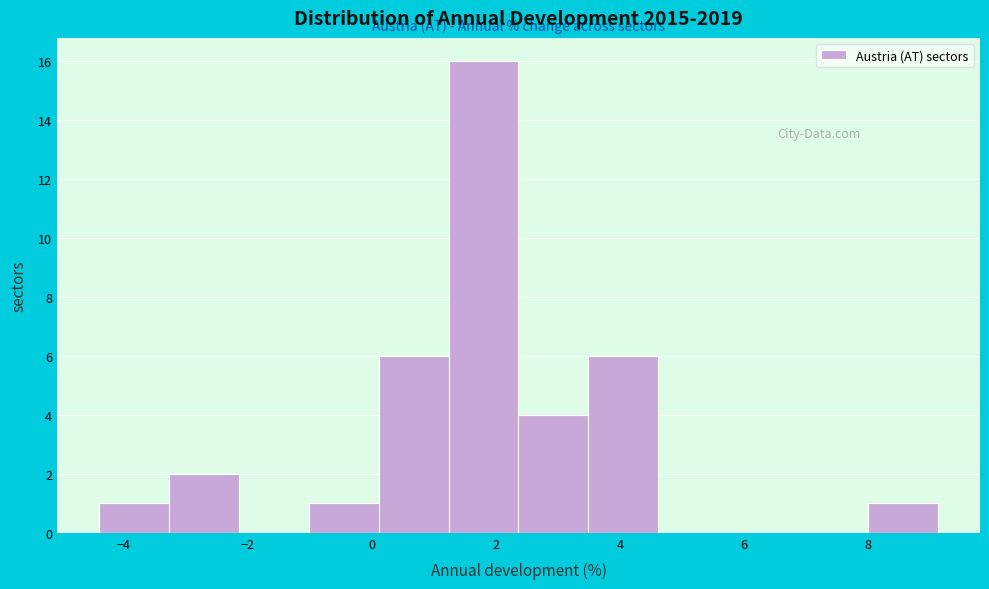

Reading left to right, list every bar in this chart as the range it spans on the x-axis followed by its height. Neither the bar edges nor the heights are printed on the chart, so give them approximately, as read against the axes.

-4.4 to -3.2: 1
-3.2 to -2.2: 2
-2.2 to -1.0: 0
-1.0 to 0.2: 1
0.2 to 1.2: 6
1.2 to 2.4: 16
2.4 to 3.4: 4
3.4 to 4.6: 6
4.6 to 5.8: 0
5.8 to 6.8: 0
6.8 to 8.0: 0
8.0 to 9.2: 1